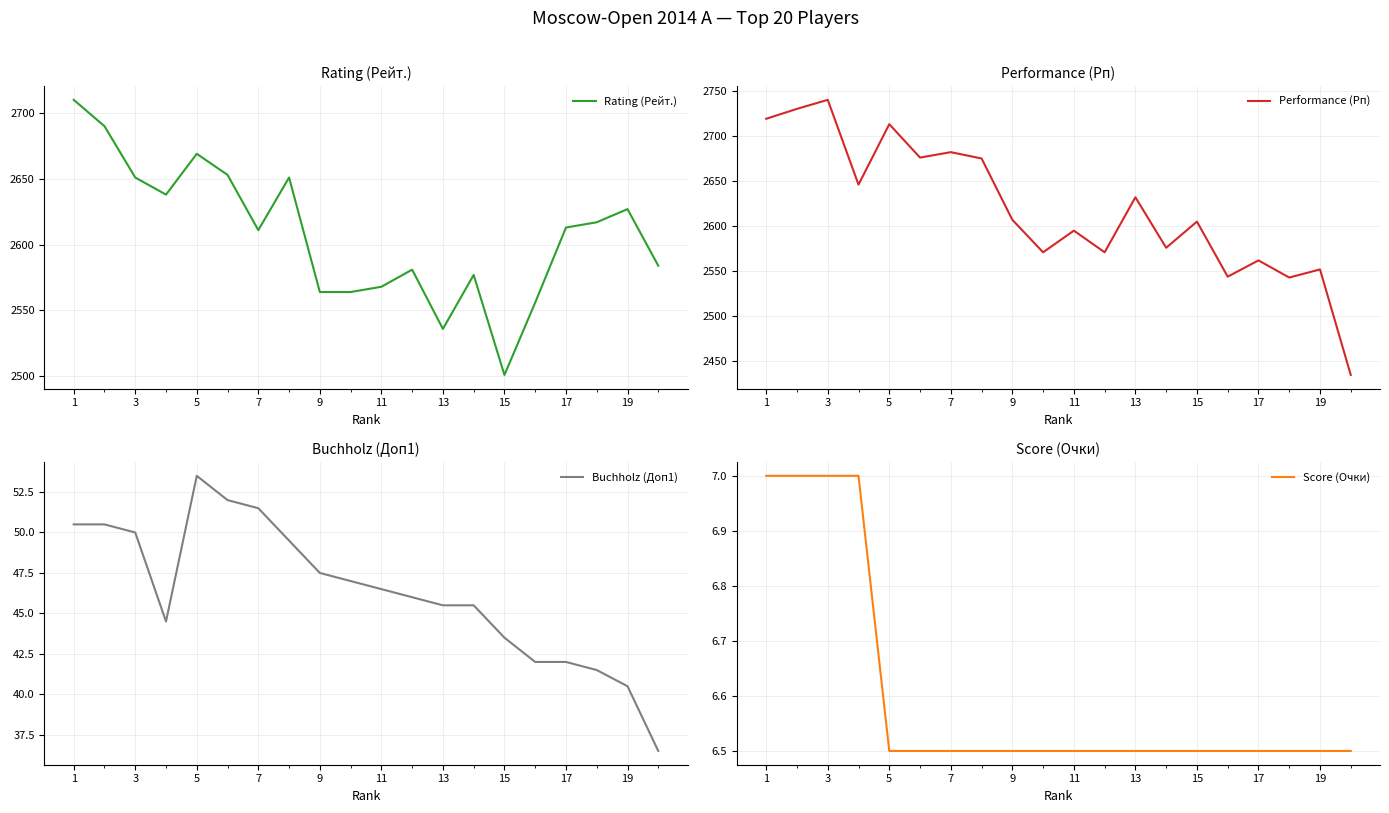

In Buchholz (Доп1), how many points are higher than both neighbors (excluding endpoints)?

1